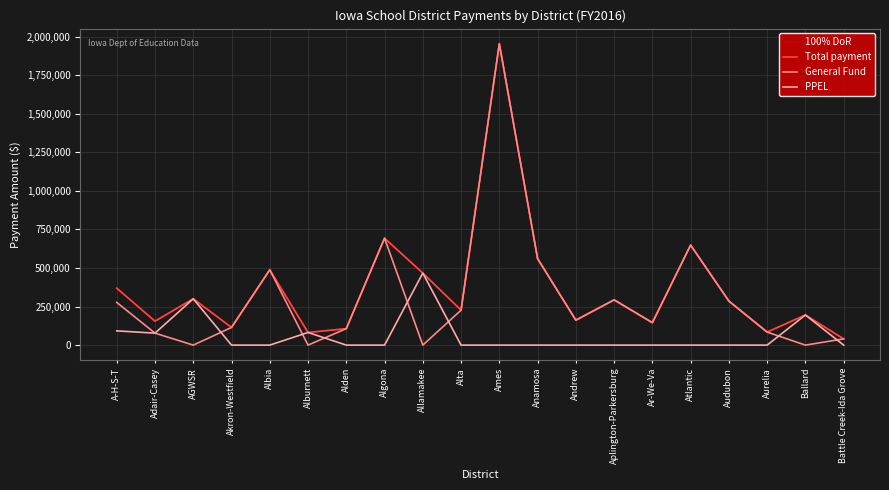

What is the highest value of the 100% DoR series?

1954551.0